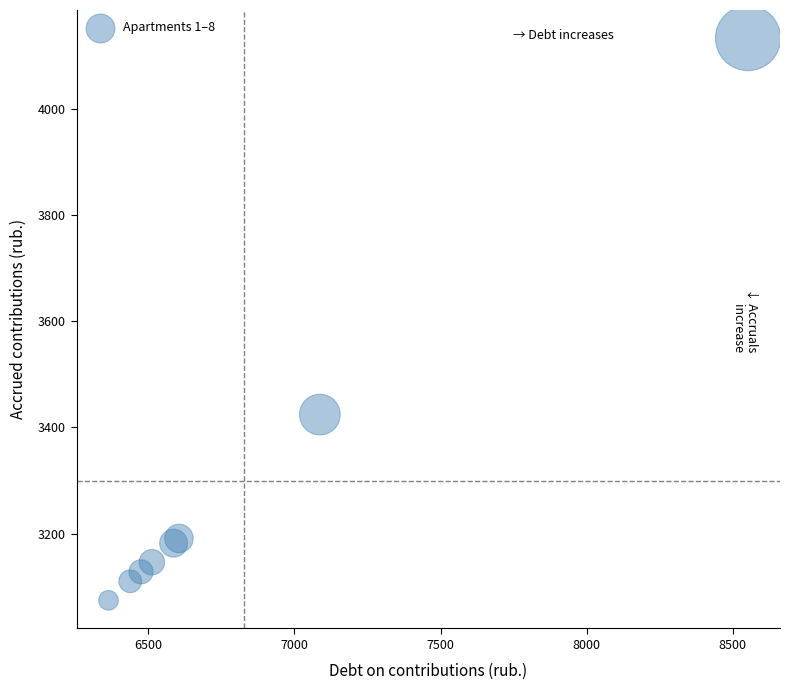

What Y value in the scatter plot is closest to 3603?

3424.2